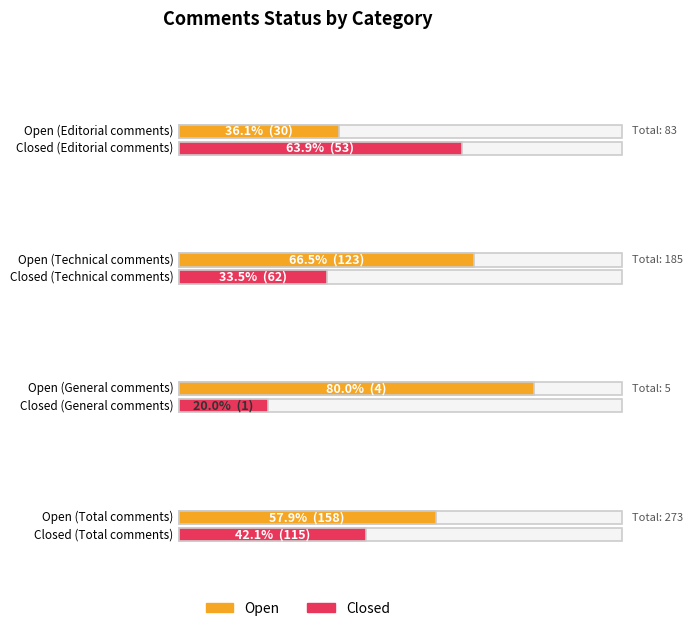

Rank the series by their maximum value, from highest to lowest.

Open, Closed